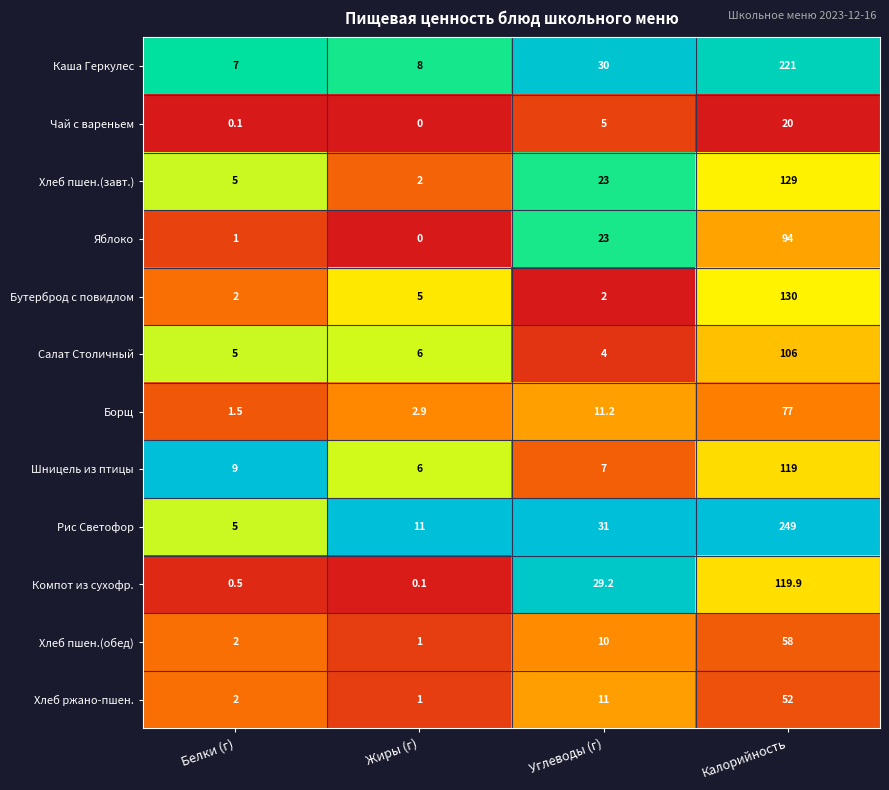

What is the sum of the Бутерброд с повидлом values at Калорийность and Белки (г)?

132.0